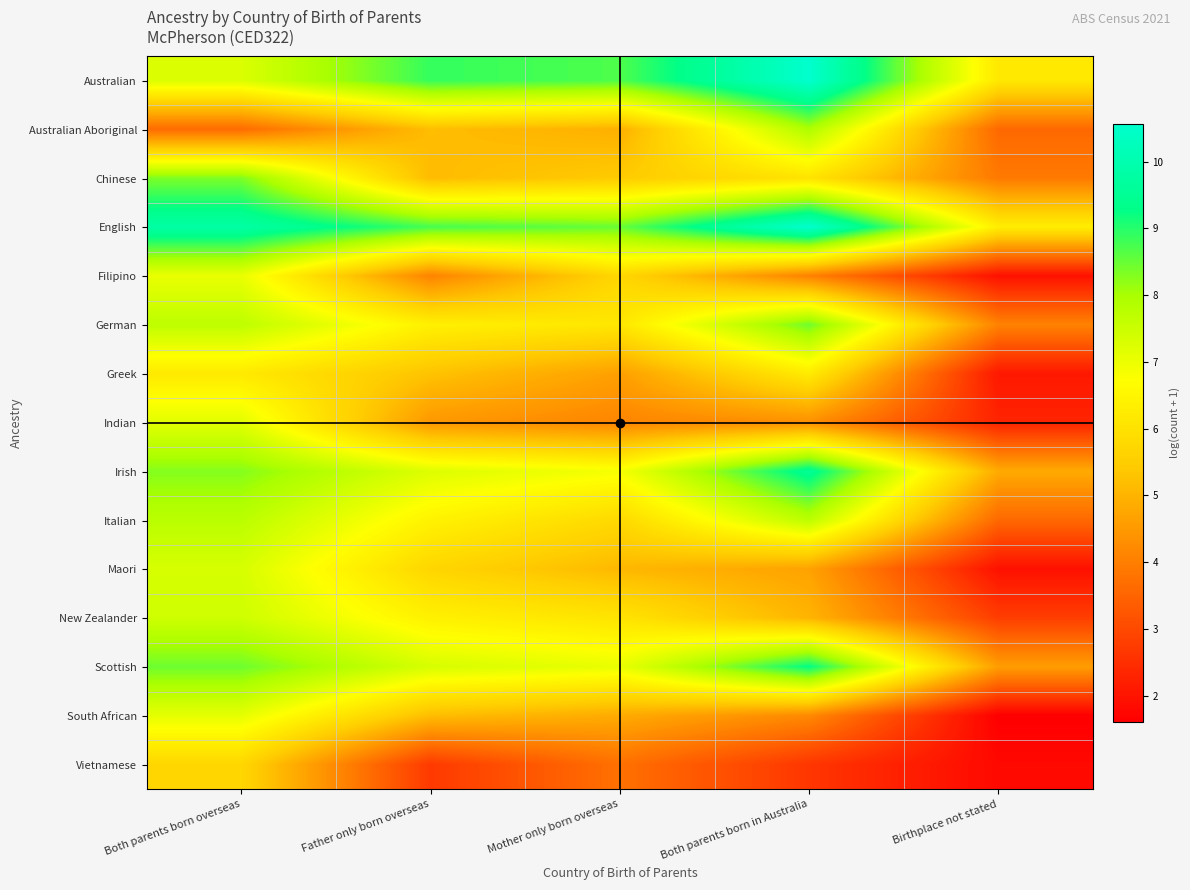

At how many categories does at least one series exceed 9?

2